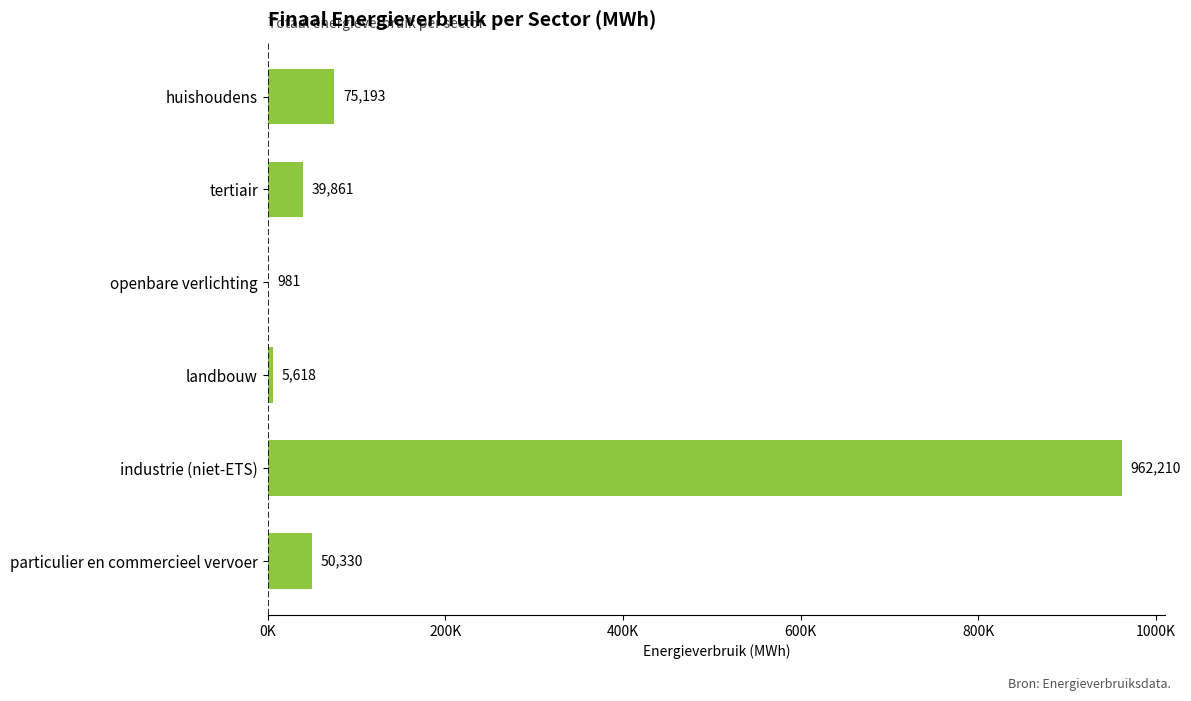

Are the bars horizontal?

Yes